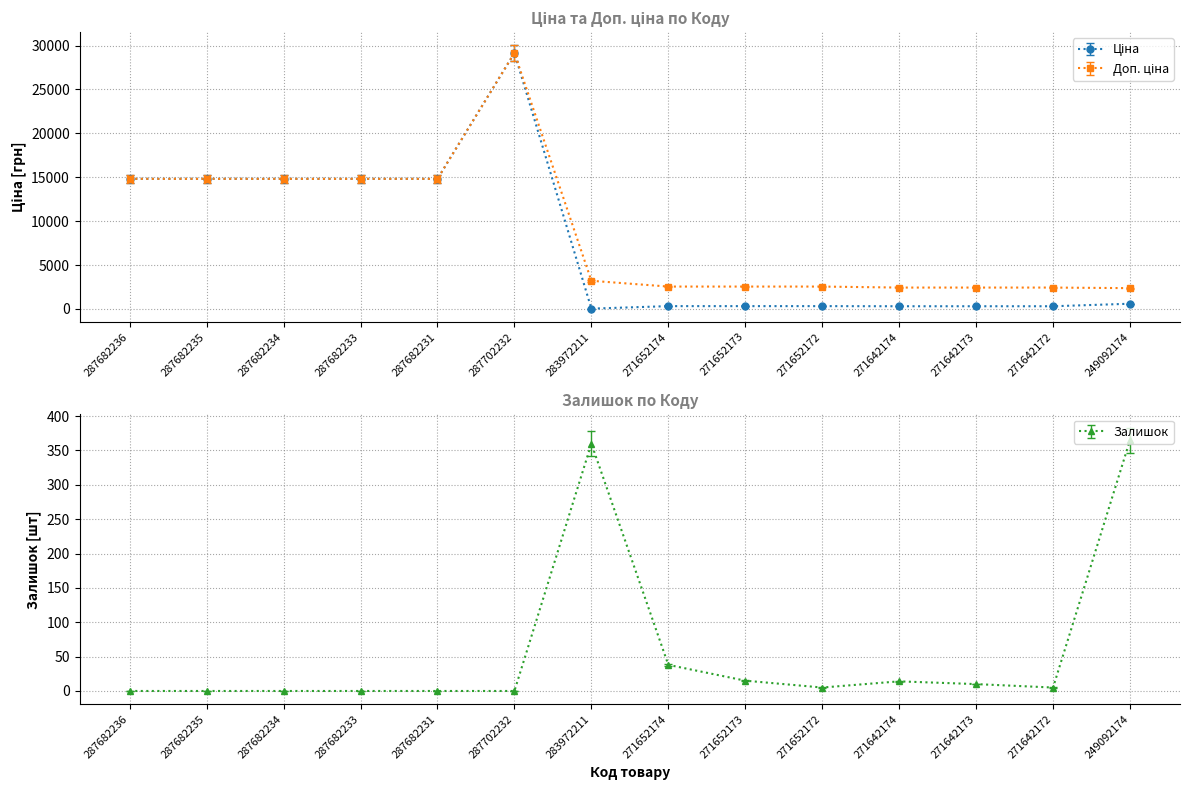

At which category does the chart reach its peak across all series?

287702232